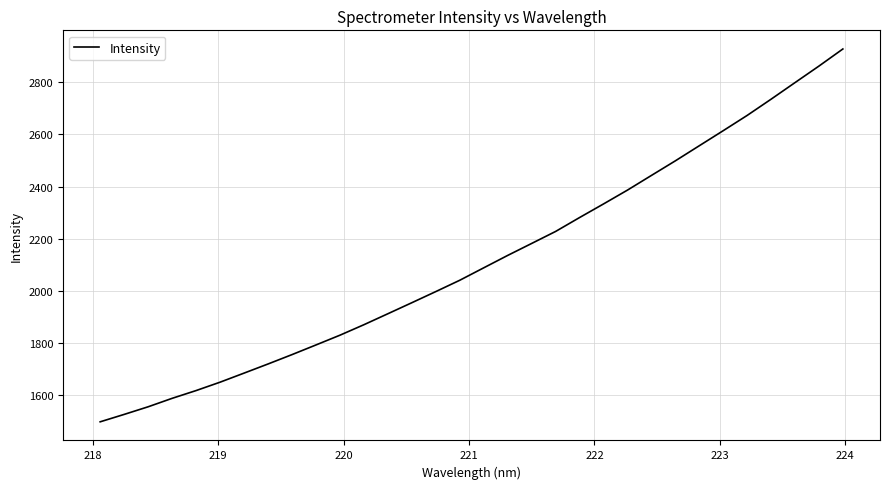

What is the minimum value shown in the chart?

1498.9